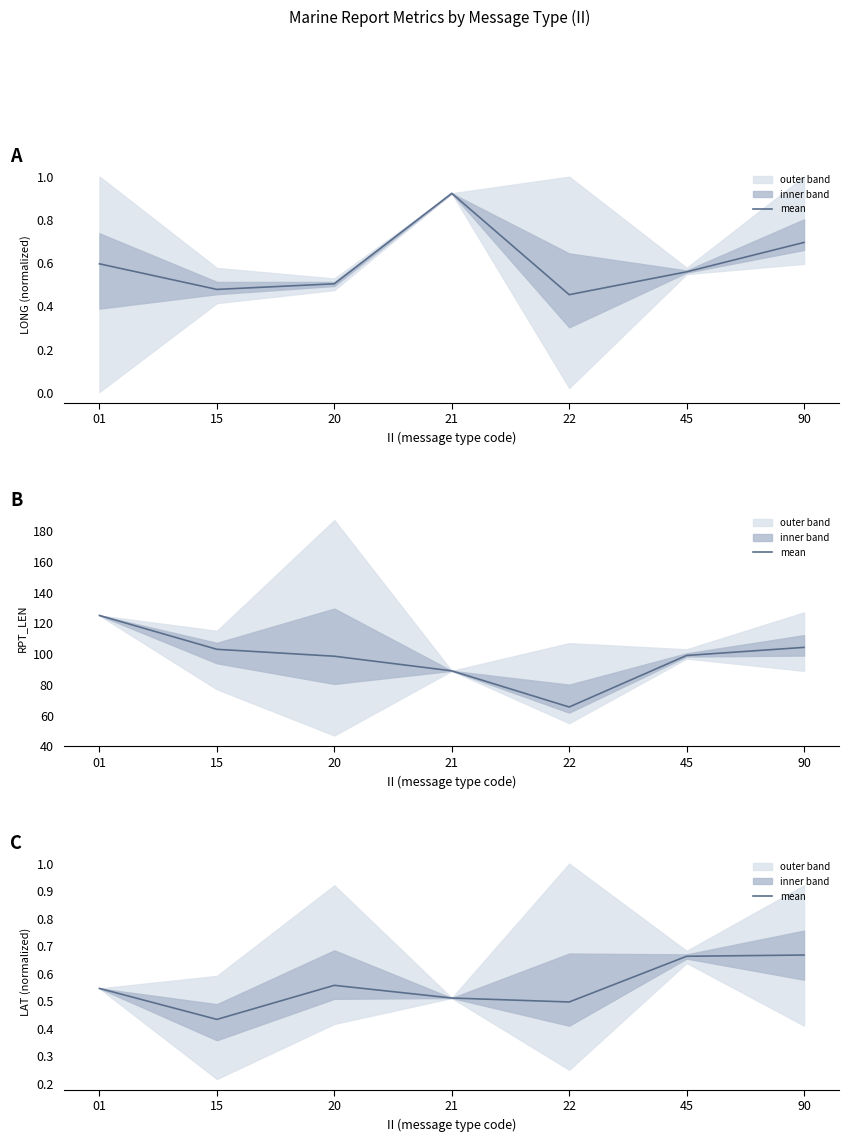

List the labels in order of value, largest first.

90, 45, 20, 01, 21, 22, 15